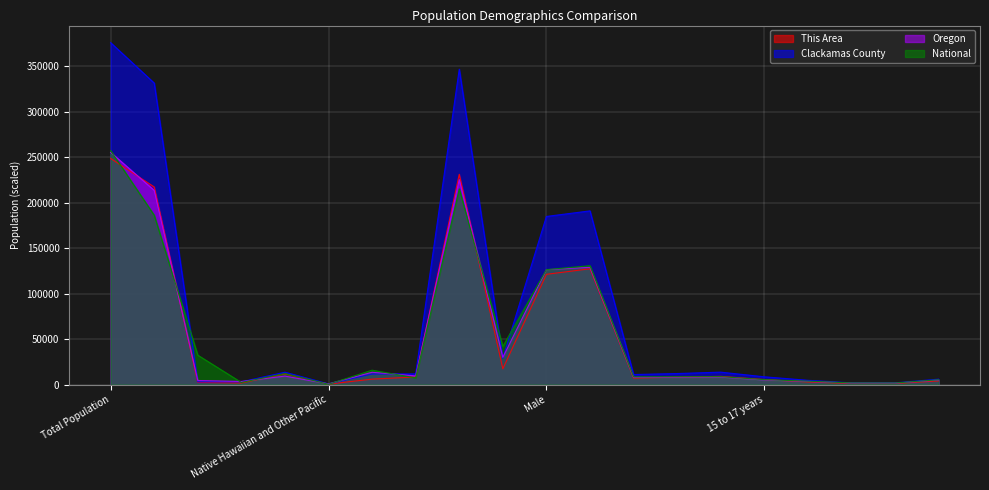

What is the difference between the highest and lowest values at 15 to 17 years?

3545.1